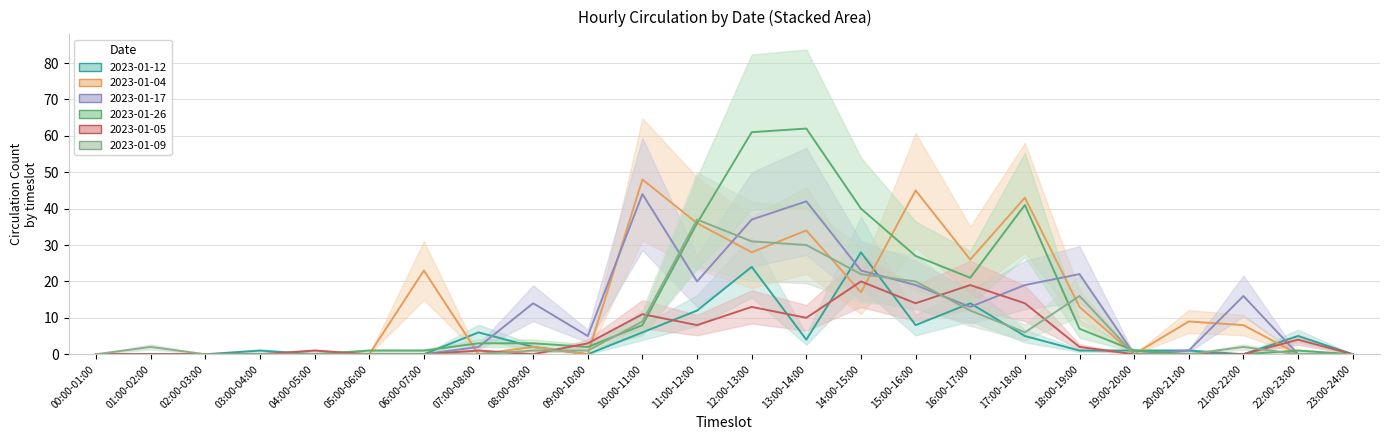

What is the value of the 2023-01-09 point at the 2nd from the left?

2